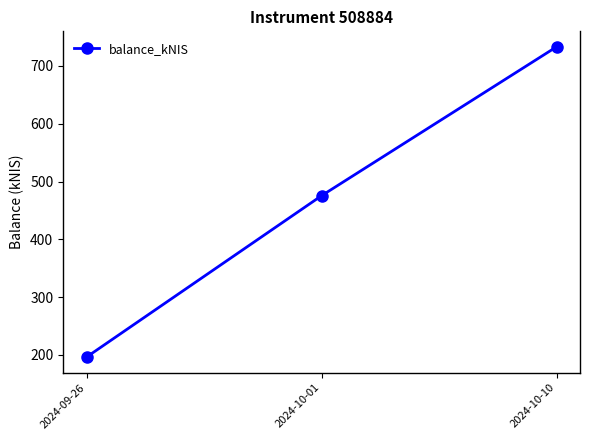

List the labels in order of value, smallest first.

2024-09-26, 2024-10-01, 2024-10-10